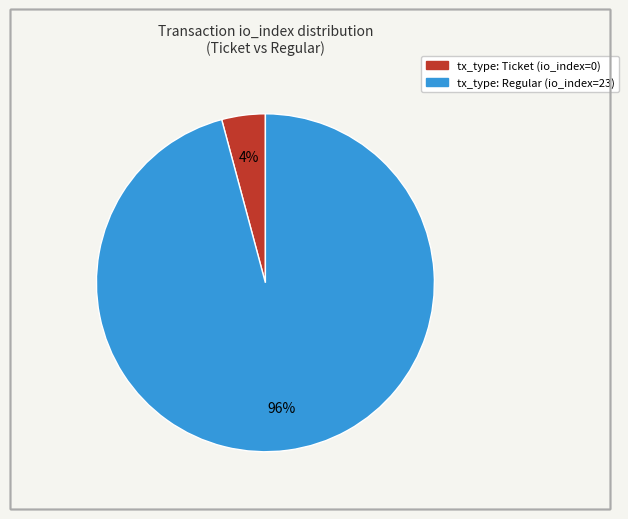

Combined, do tx_type: Ticket (io_index=0) and tx_type: Regular (io_index=23) account for over 50%?

Yes